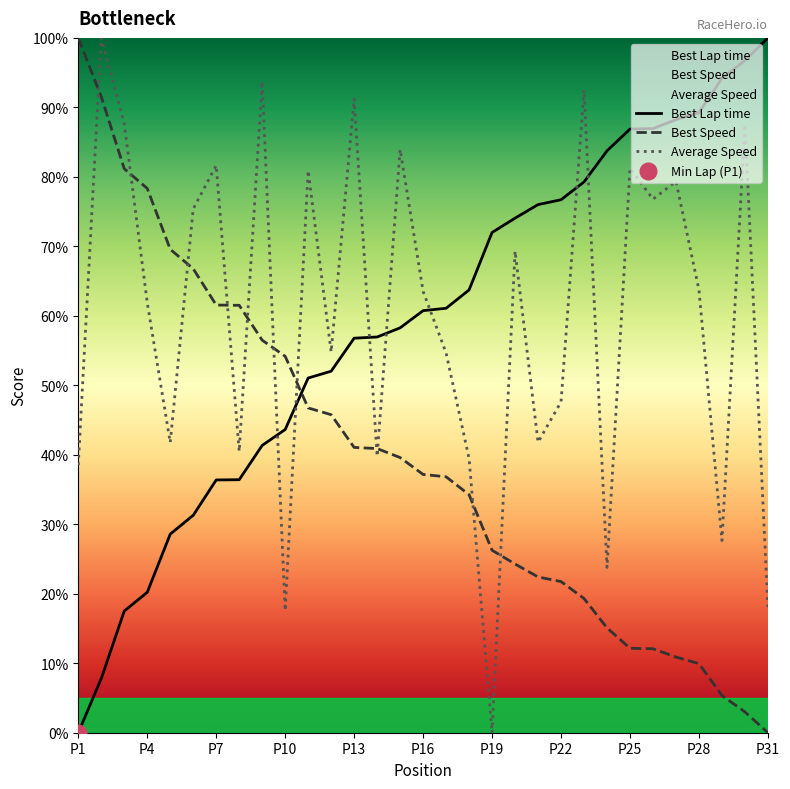

Does the chart have visible grid lines?

No